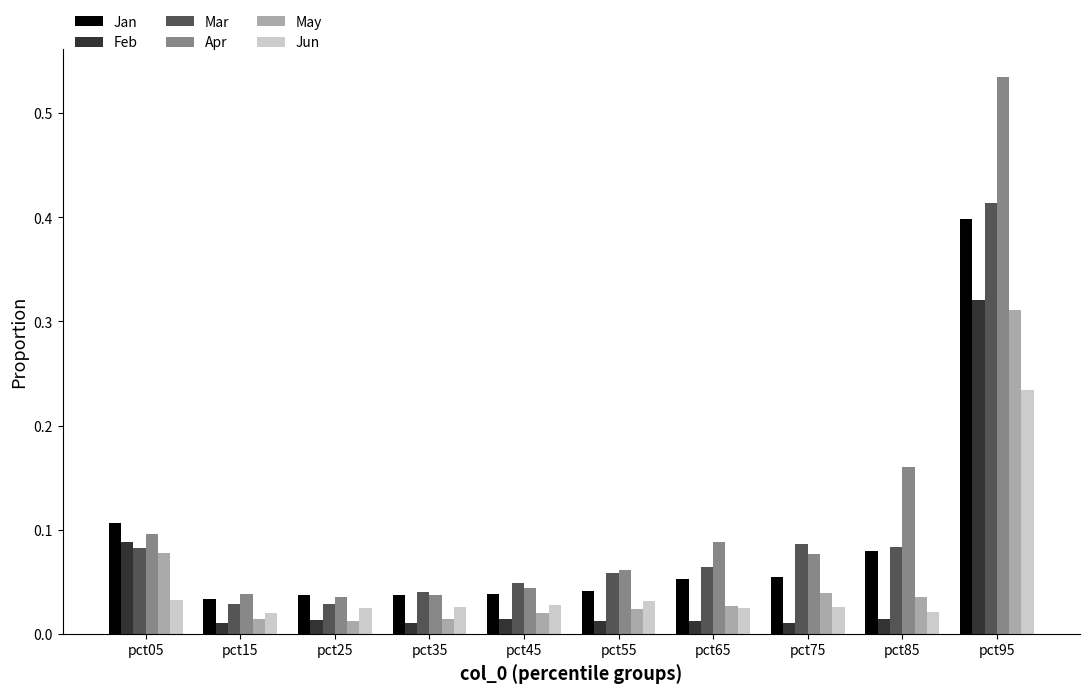

The value of May at pct95 is 0.1. True or false?

False